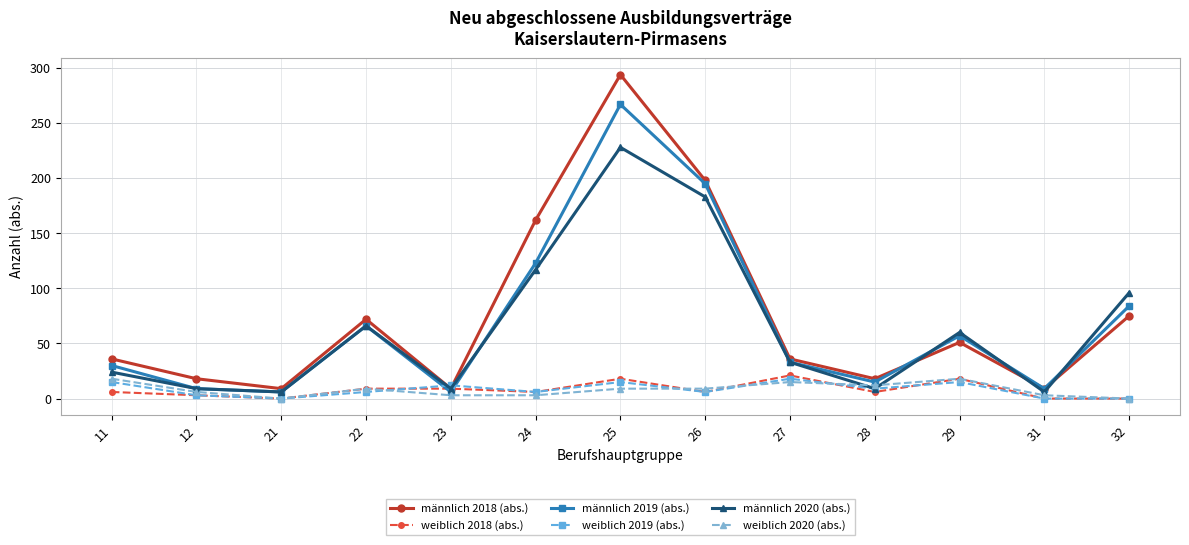

How many categories are shown in the chart?

13